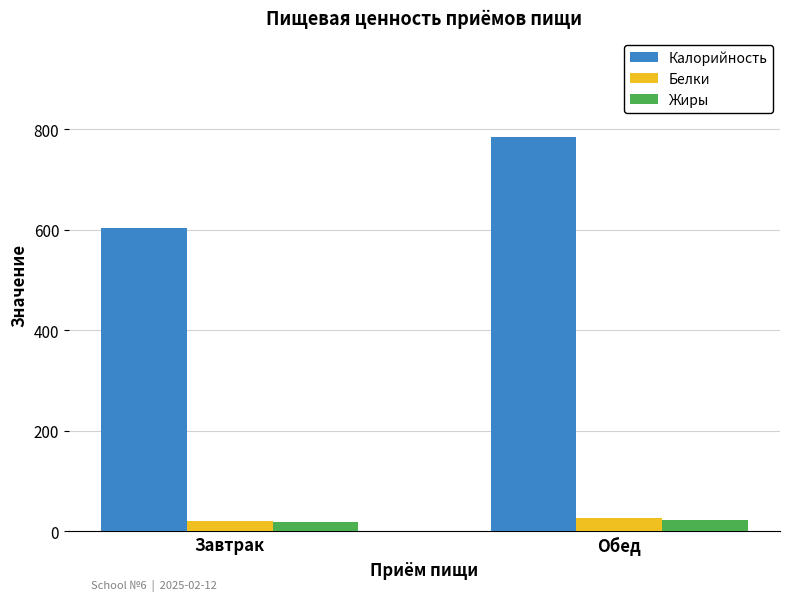

What position from the left is Завтрак?

1